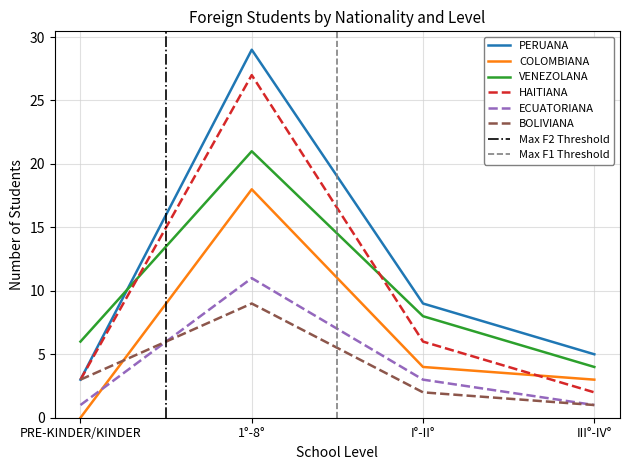

What is the label of the 1st point from the right?

III°-IV°